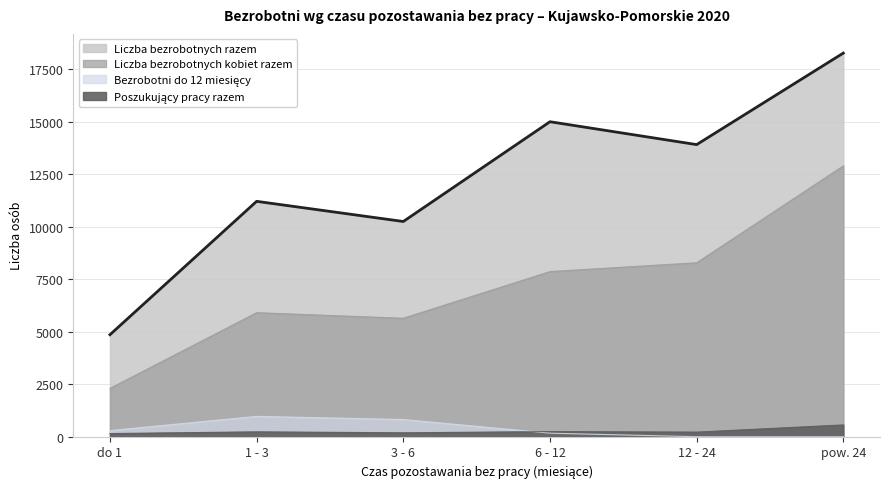

How many lines are shown in the chart?

4